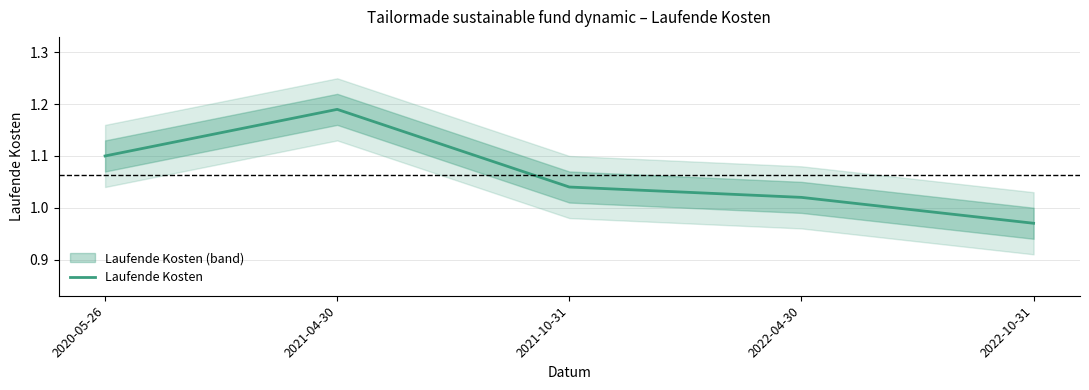

What is the maximum value shown in the chart?

1.2